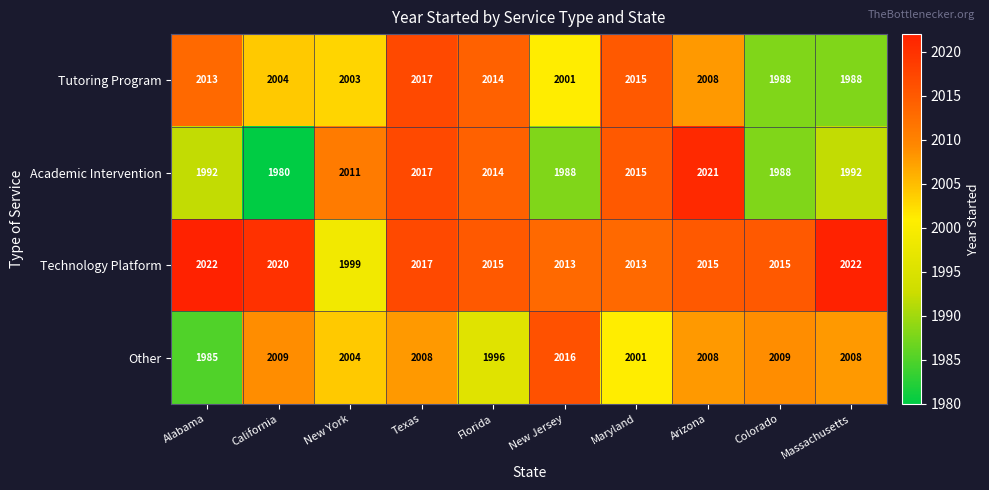

Rank the series by their maximum value, from highest to lowest.

Technology Platform, Academic Intervention, Tutoring Program, Other